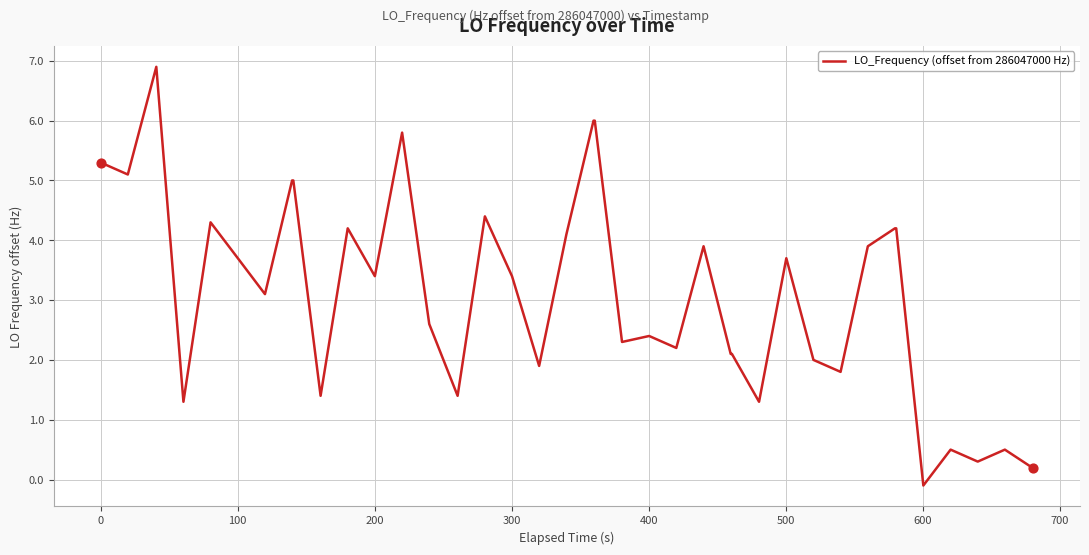

What is the difference between the maximum and minimum values?

7.0